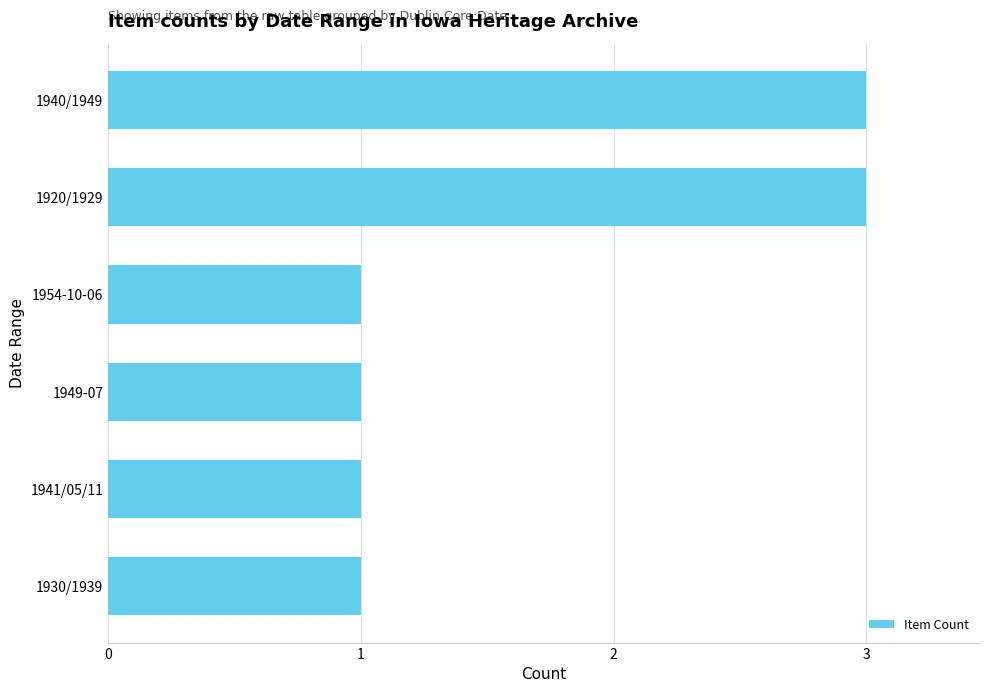

Between 1940/1949 and 1941/05/11, which is larger?

1940/1949